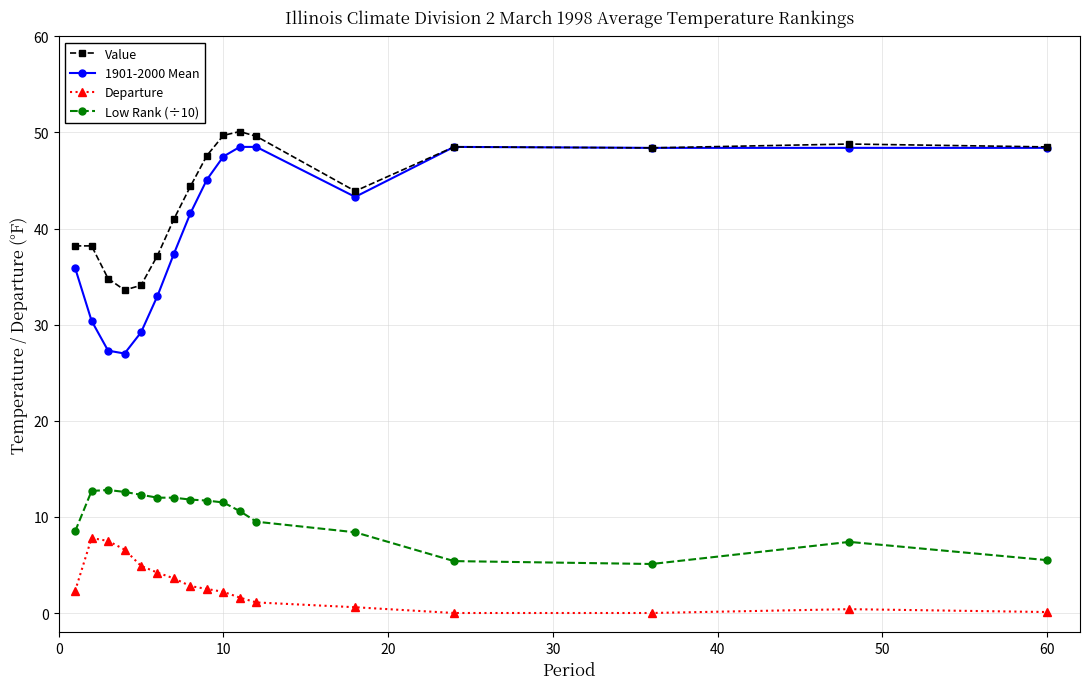

What is the average value of the Low Rank (÷10) series?

10.0